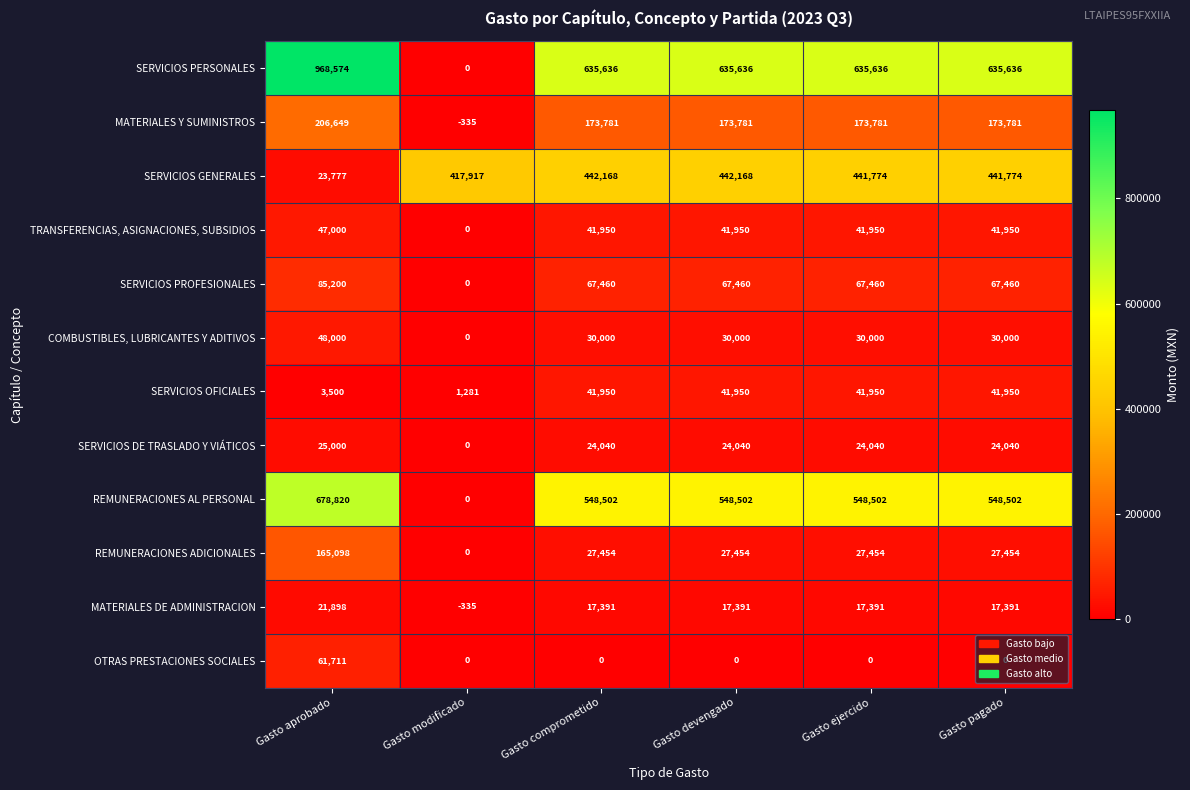

How many categories are shown in the chart?

6